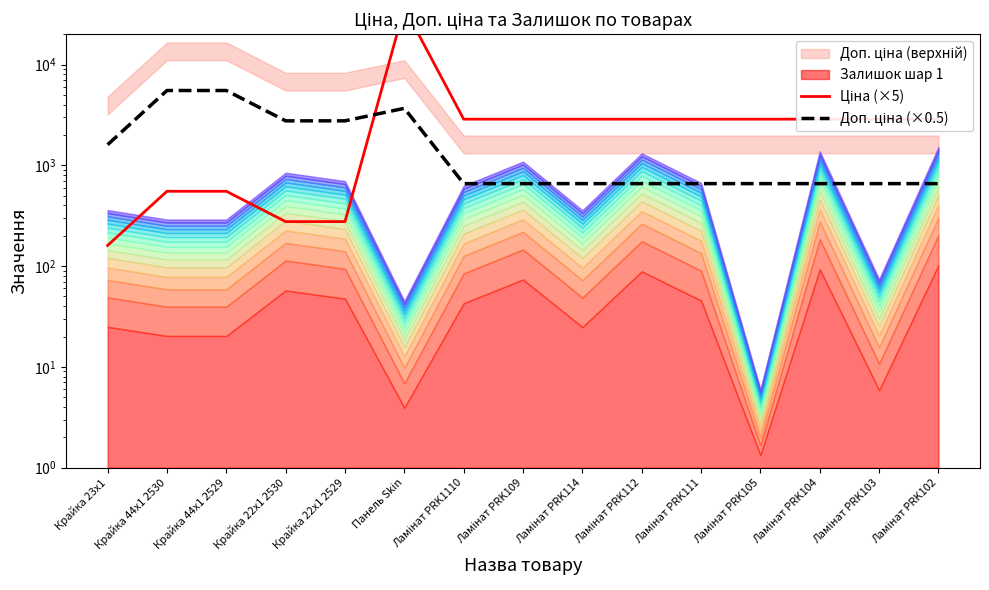

True or false: Доп. ціна (×0.5) and Ціна (×5) intersect in this chart.

True